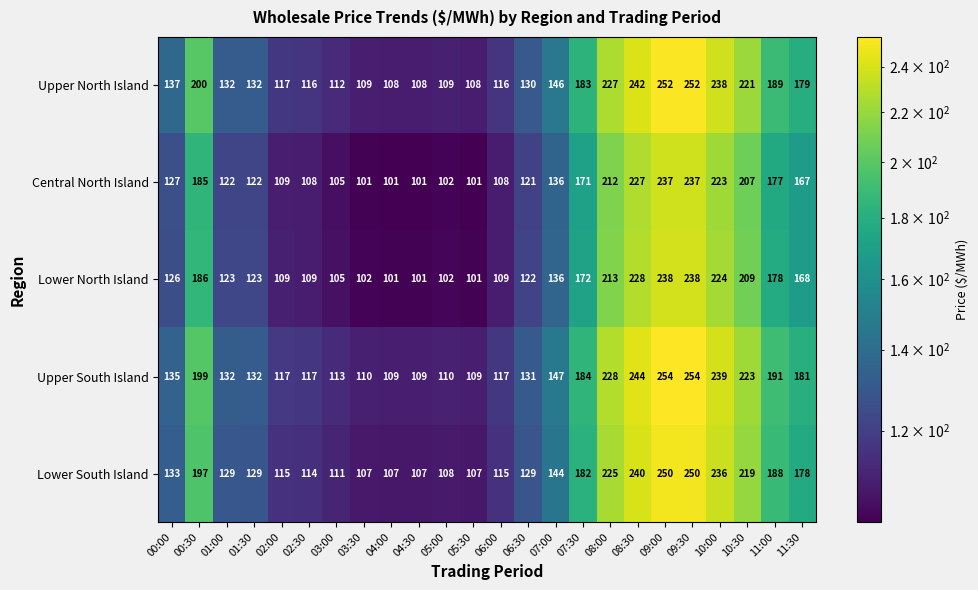

The value of Lower North Island at 05:00 is 102. True or false?

True